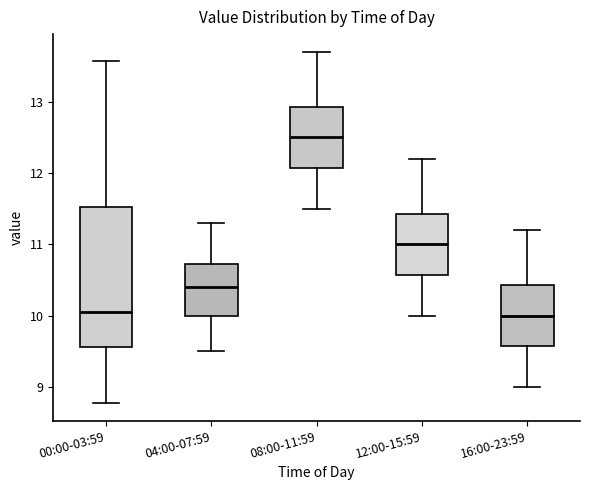

Which box is the tallest, from its lower edge to its upper edge?

00:00-03:59